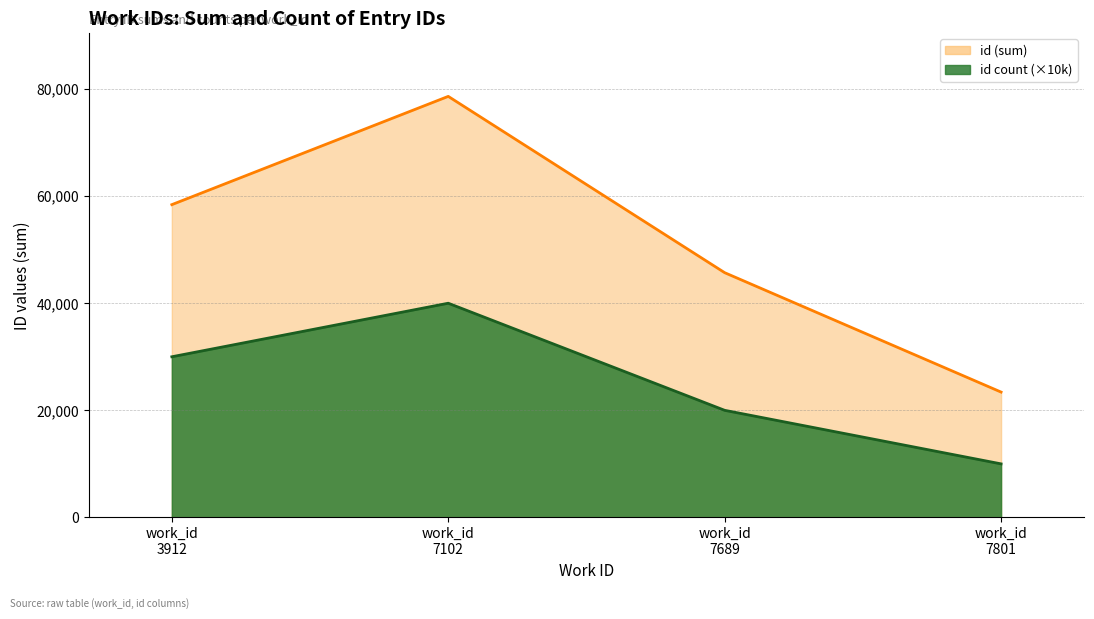

Does the chart display data point markers on the line(s)?

No